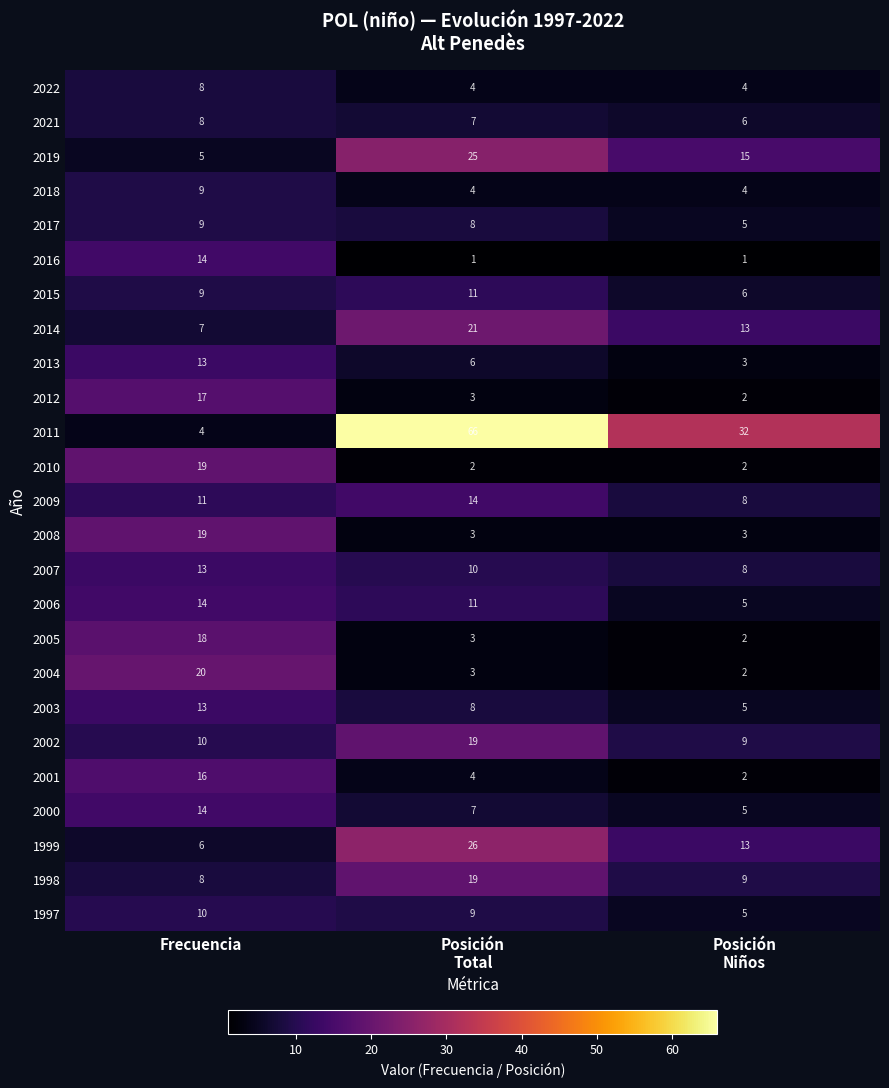

Which series has the largest range (max minus min)?

2011